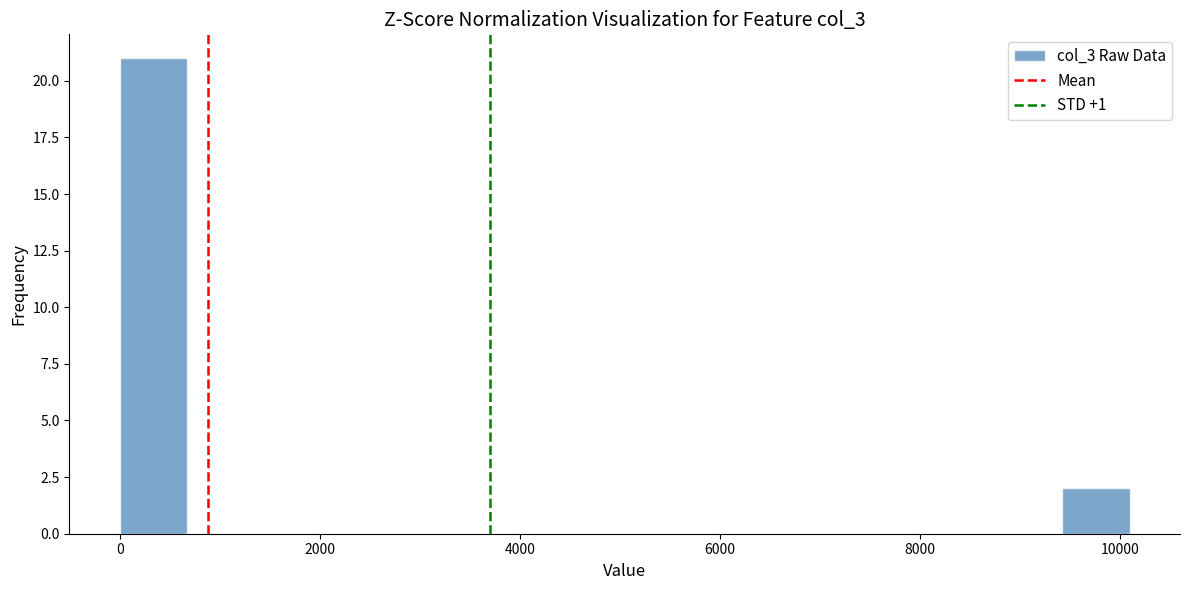

Around what value on the x-axis is the tallest bar? Give the approximate position of its centre, as read against the axis.

400